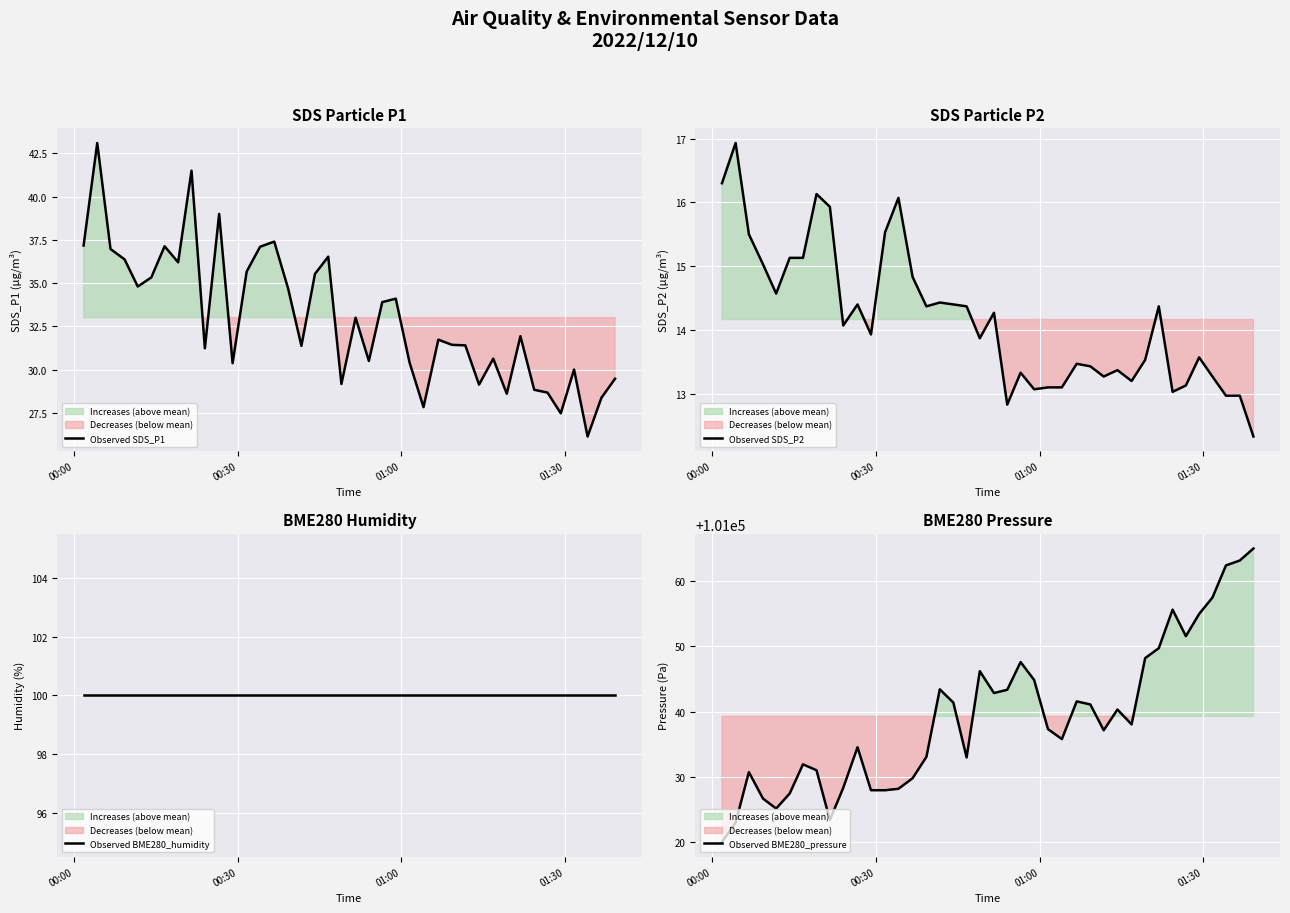

What is the maximum value for Observed SDS_P1?

43.1